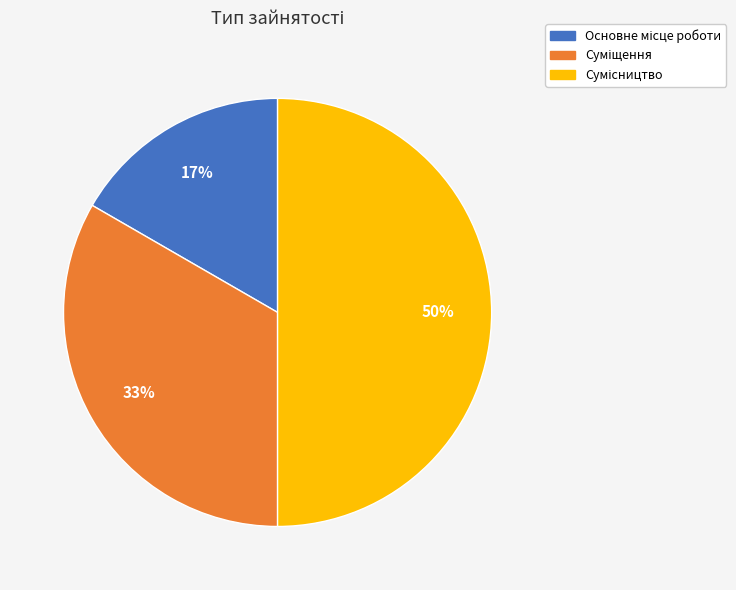

To the nearest percent, what is the difference between the largest and smallest slice percentages?

33%